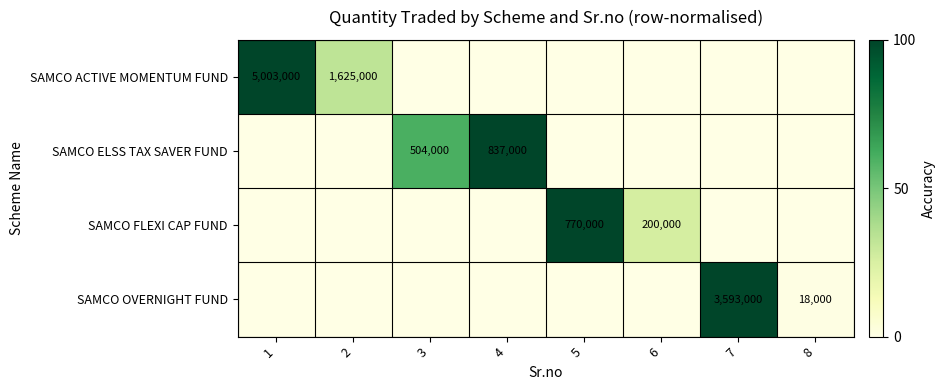

The value of SAMCO OVERNIGHT FUND at 7 is 3593000. True or false?

True